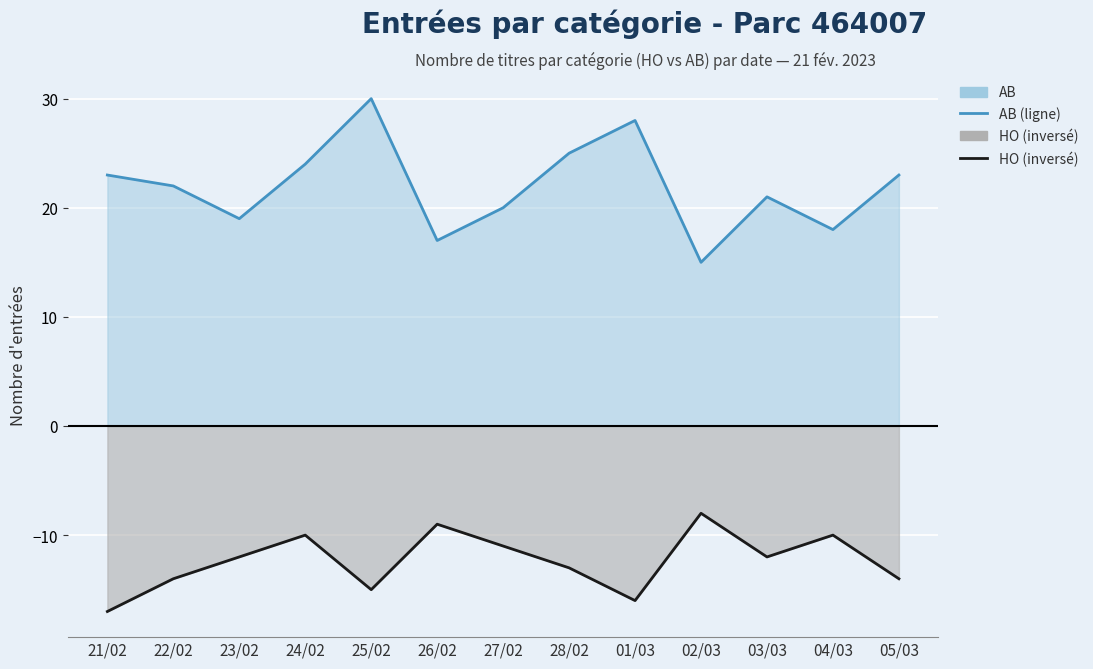

At which label is AB closest to 22?

22/02